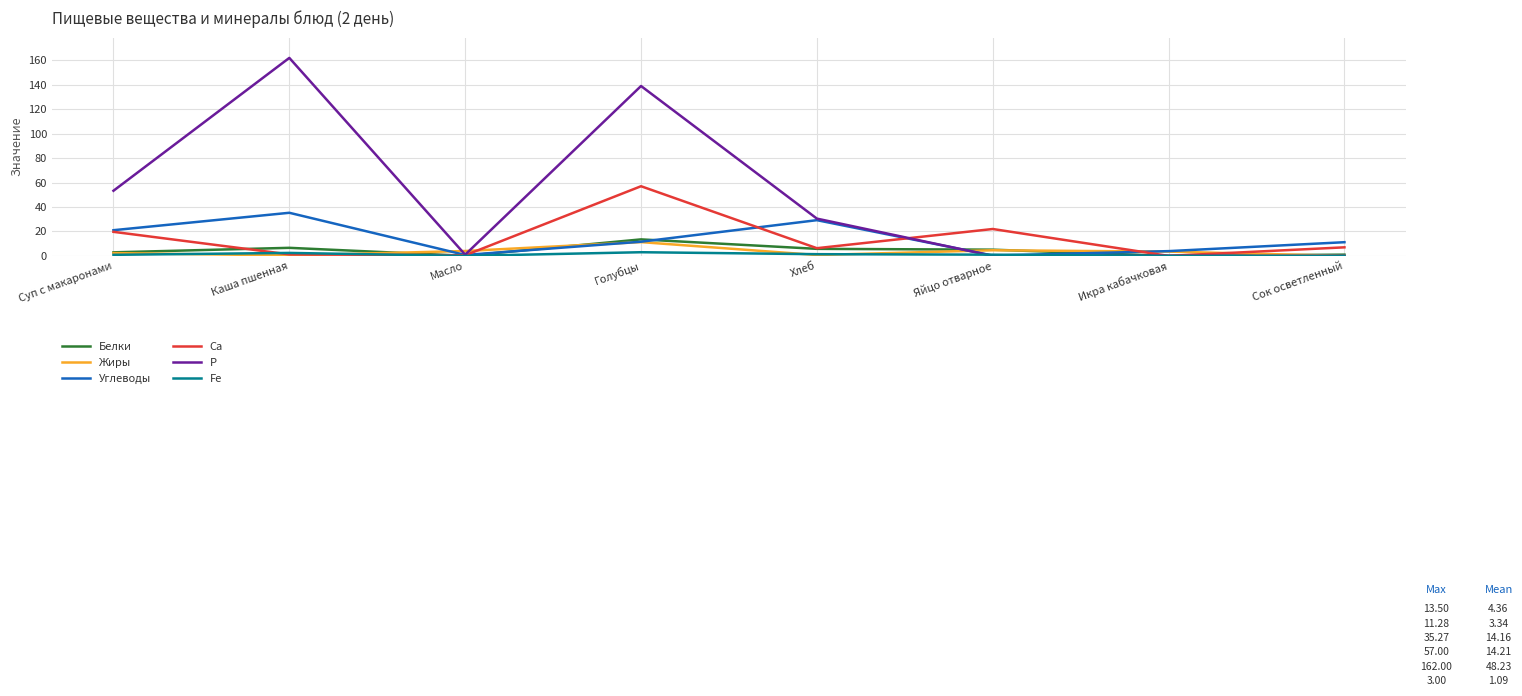

At which category does the chart reach its peak across all series?

Каша пшенная